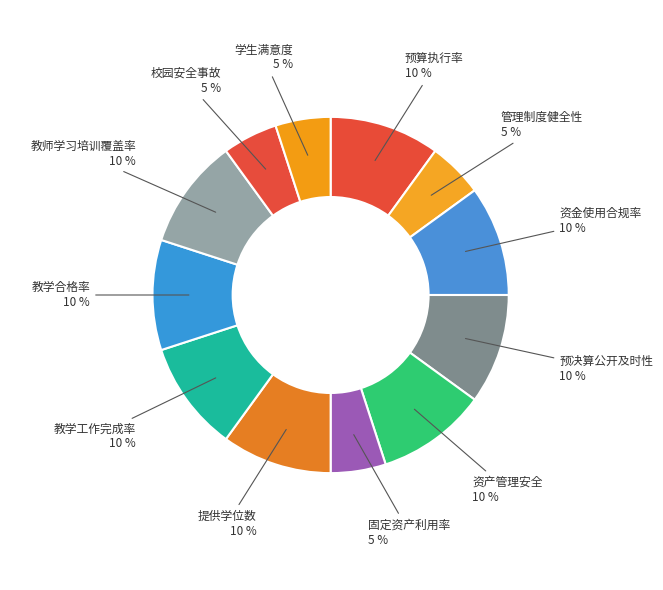

Does any single category account for the majority?

No